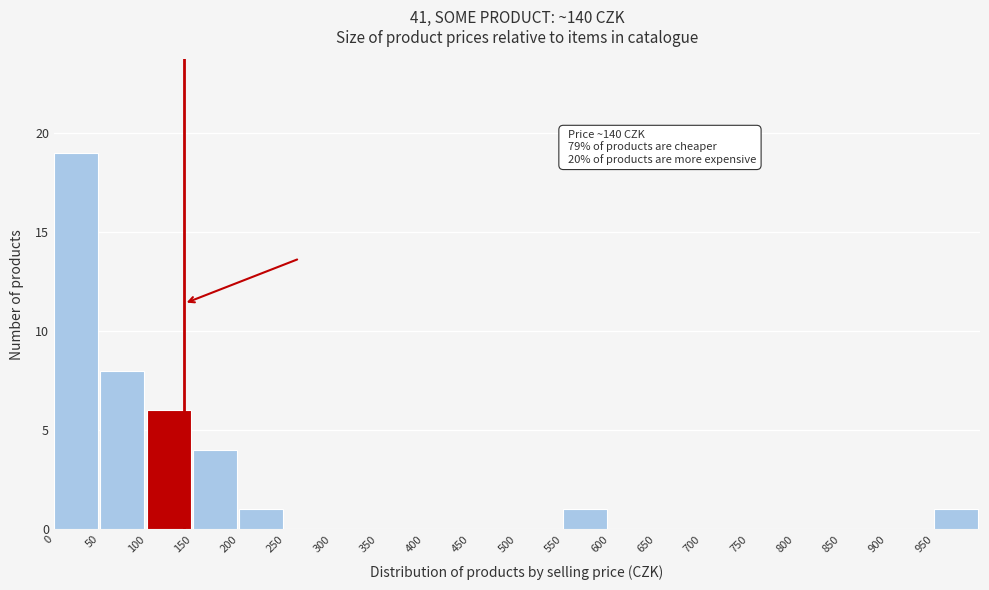

Which range on the x-axis has the tallest bar?

0 to 50